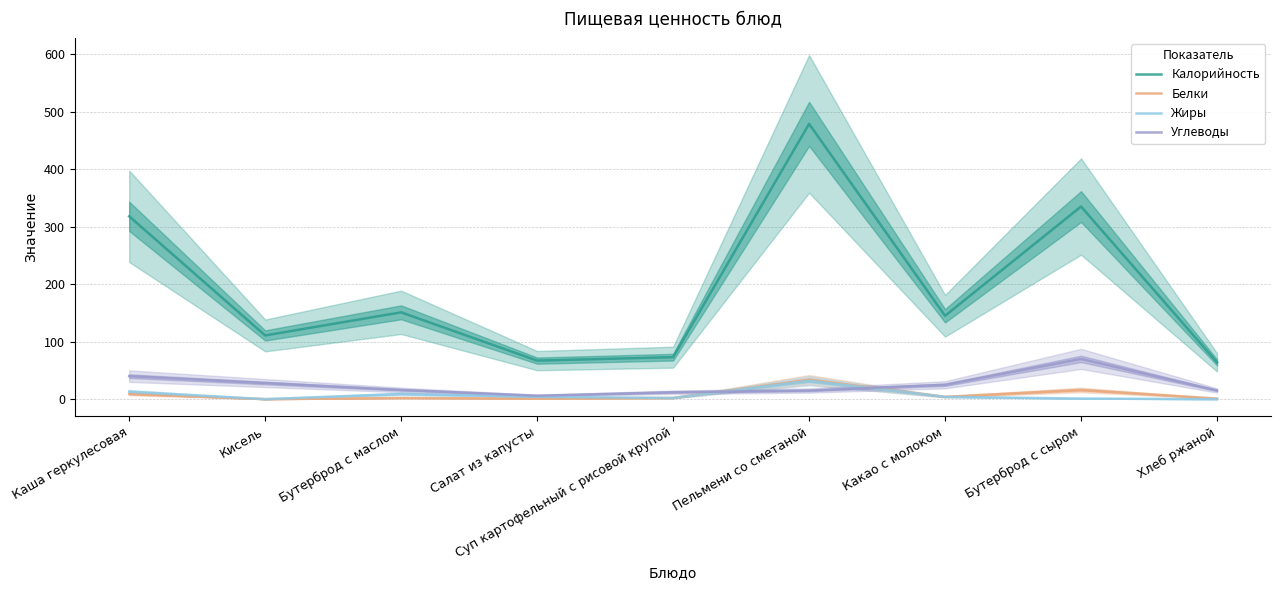

How many data points in Жиры are above 4?

3